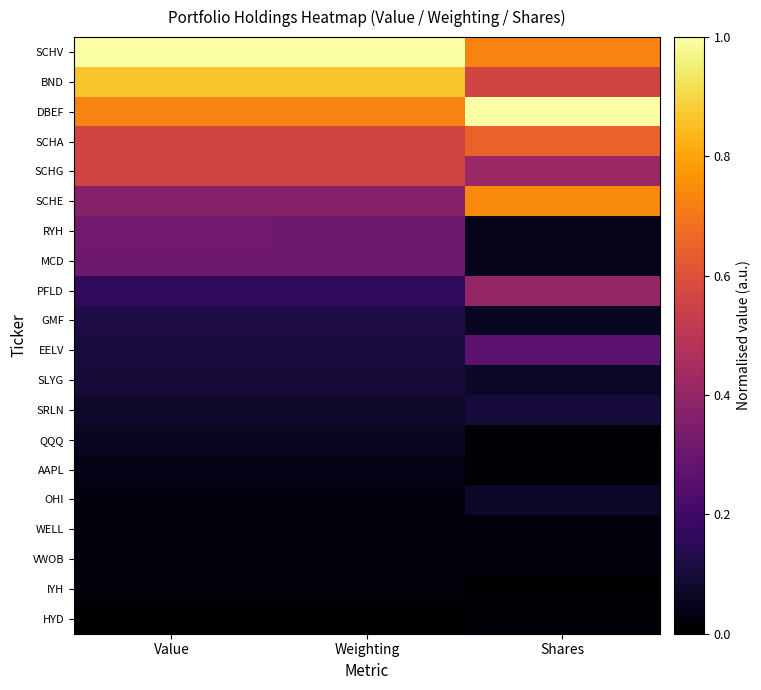

Which category has the highest value across all series?

Value